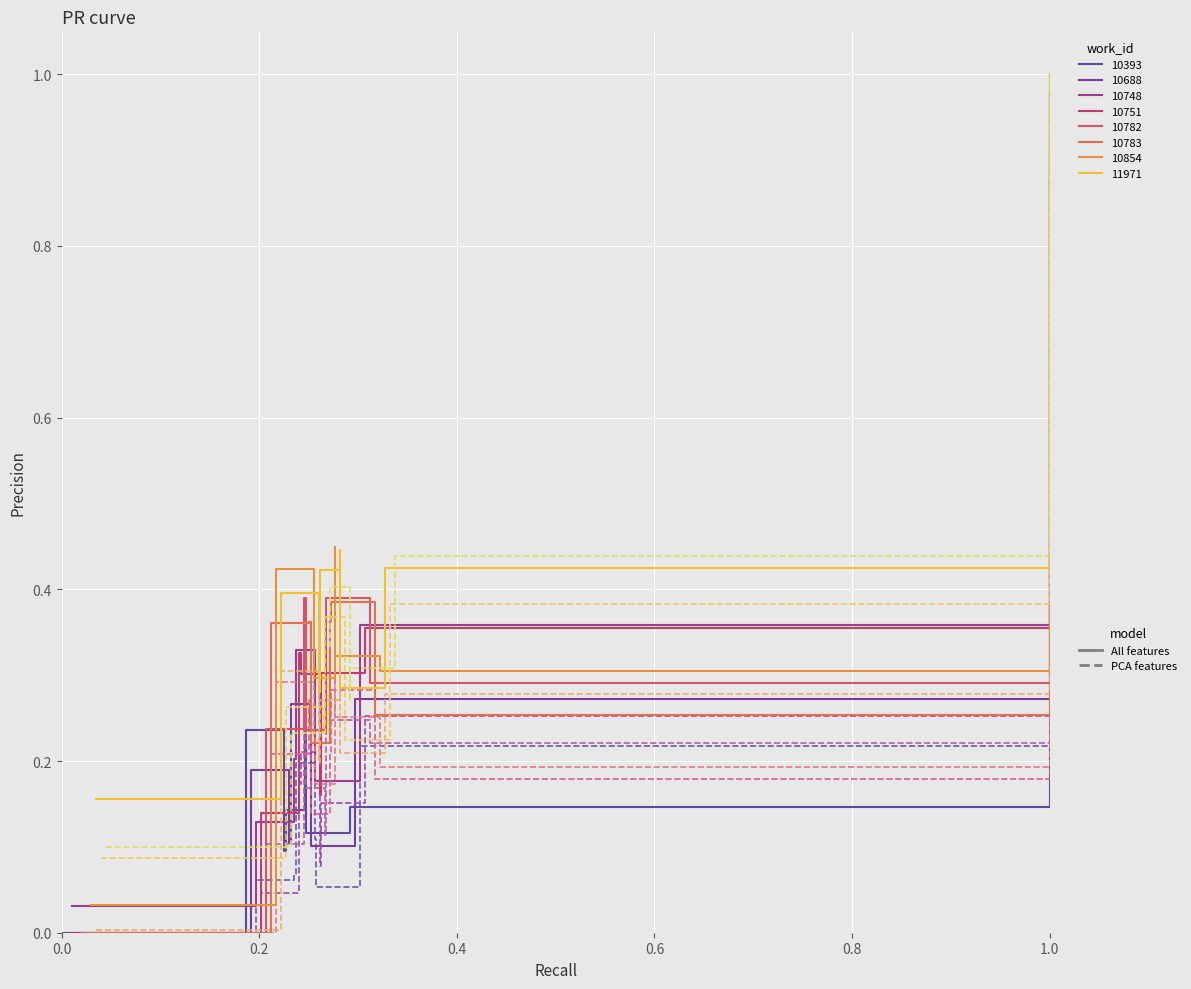

What is the average value?

0.3